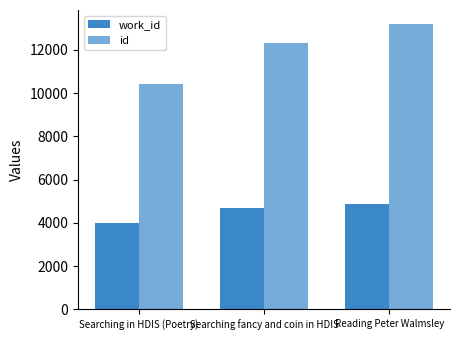

The value of work_id at Searching fancy and coin in HDIS is 4675. True or false?

True